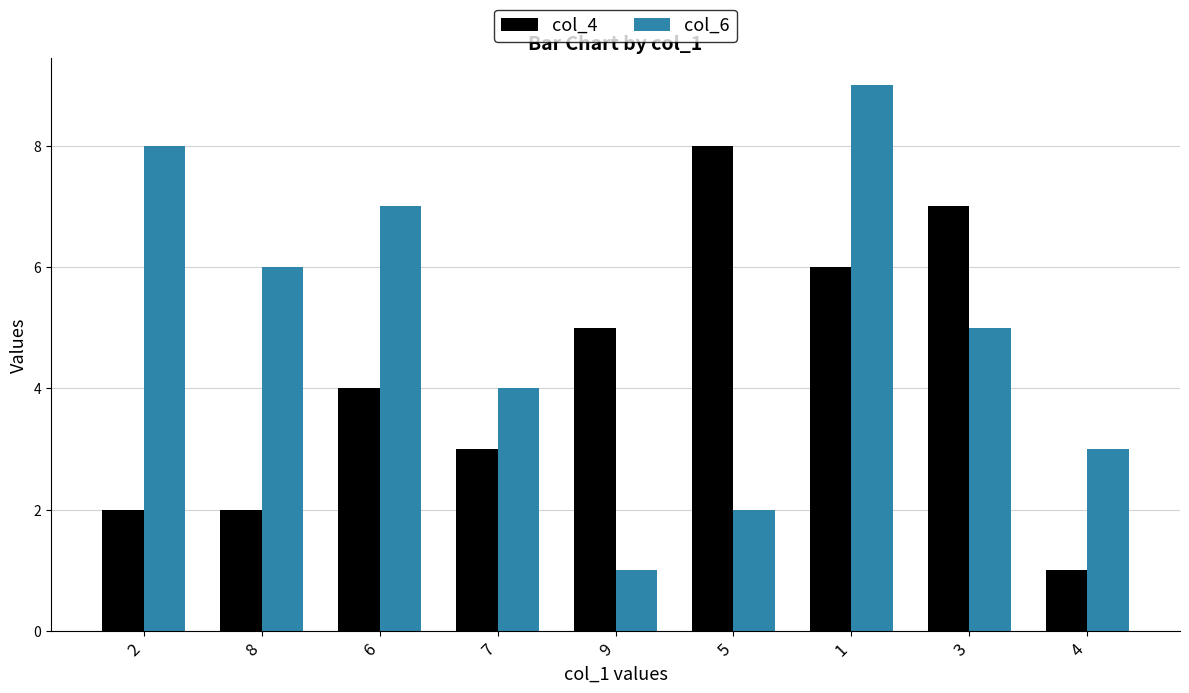

What is the label of the 9th bar from the left?

4